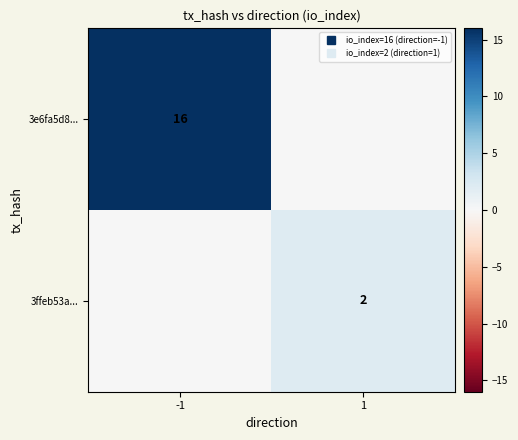

How many 3ffeb53a... values are between 0 and 2?

2